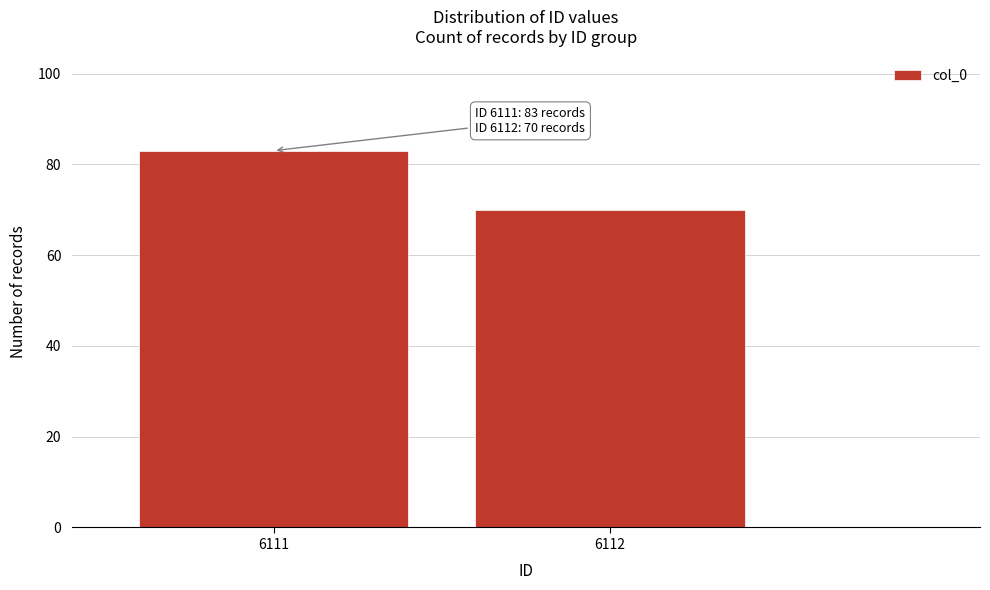

Reading right to left, what are all the values shown in this chart?

6112=70	6111=83